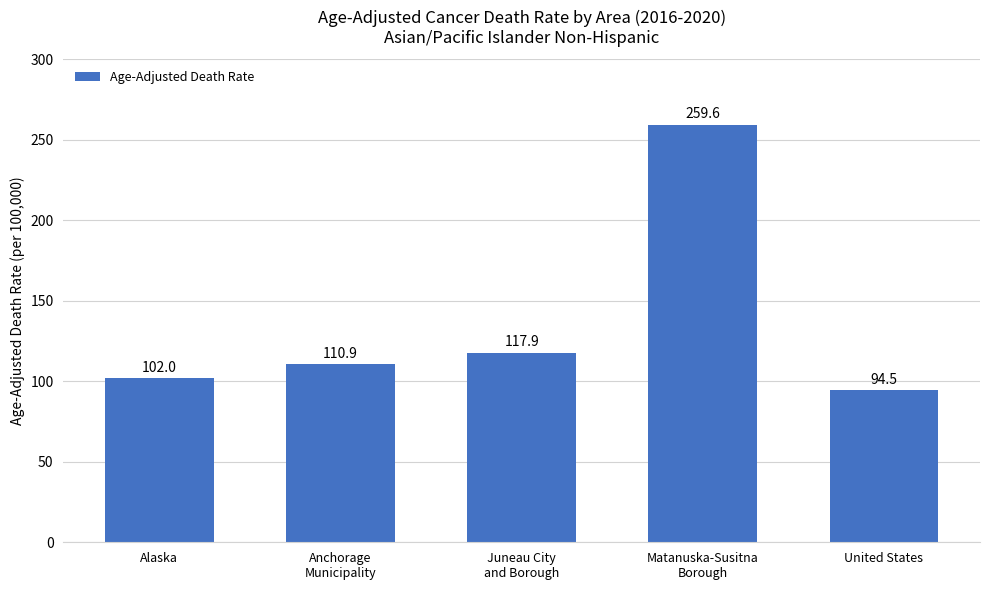

What is the difference between the maximum and minimum values?

165.1